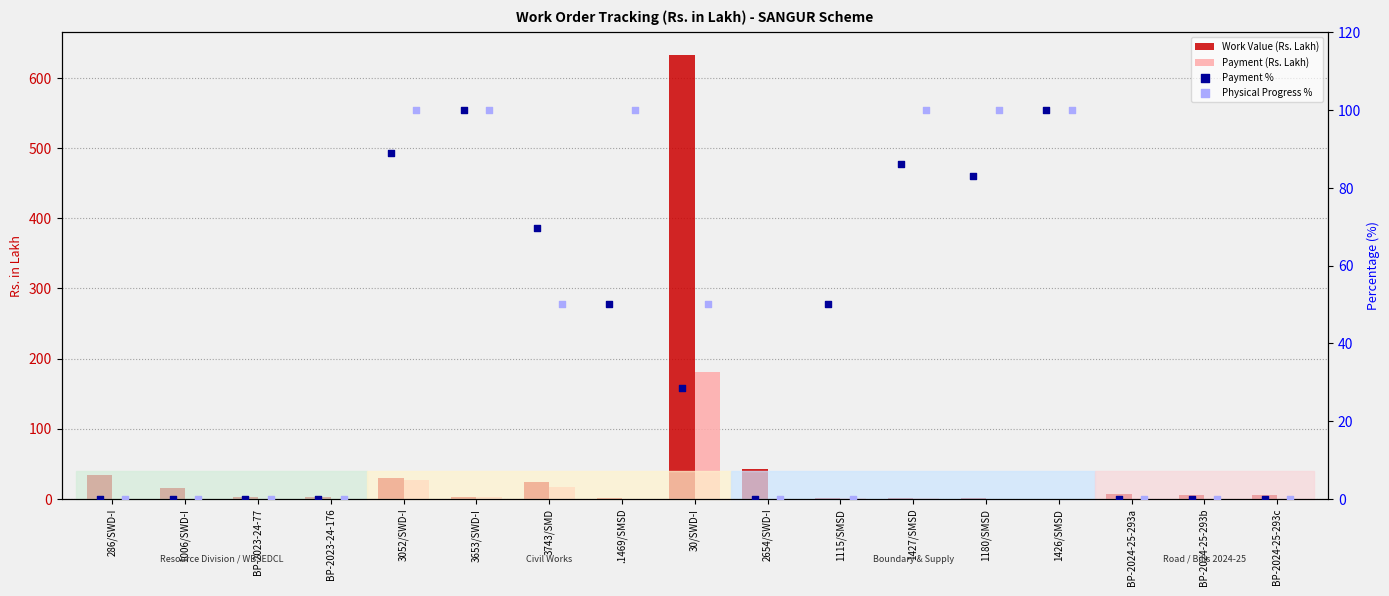

Is the value of Payment (Rs. Lakh) at BP-2023-24-176 greater than the value of Payment % at 286/SWD-I?

No